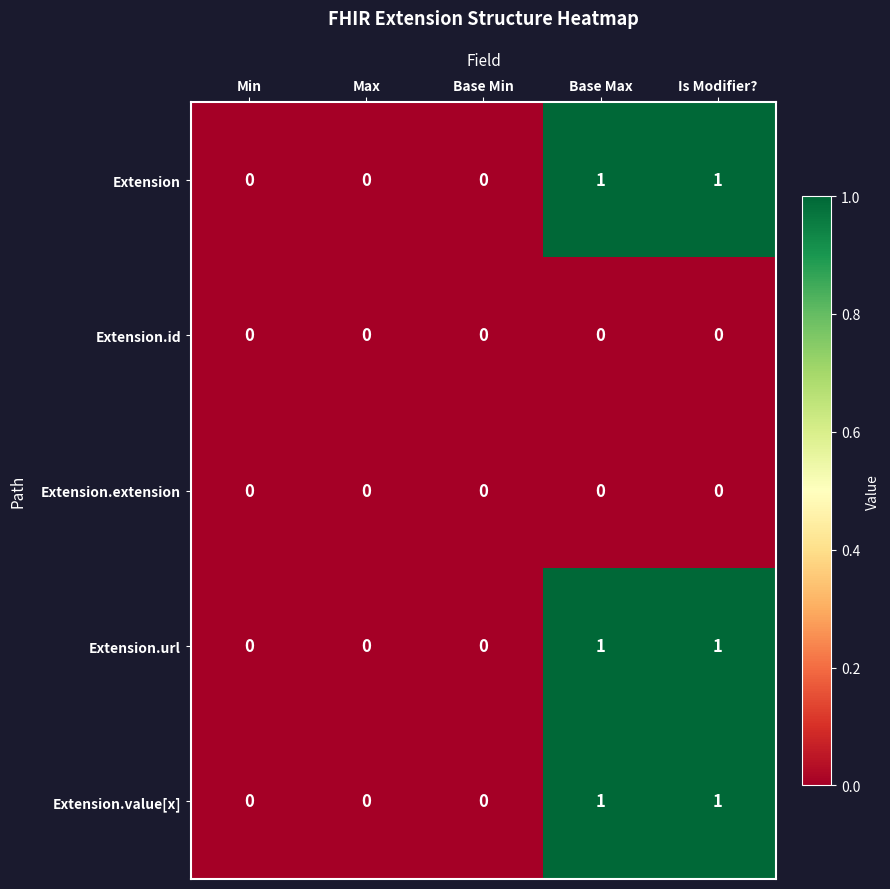

Count the Extension.value[x] values in the range 0 to 1.

5